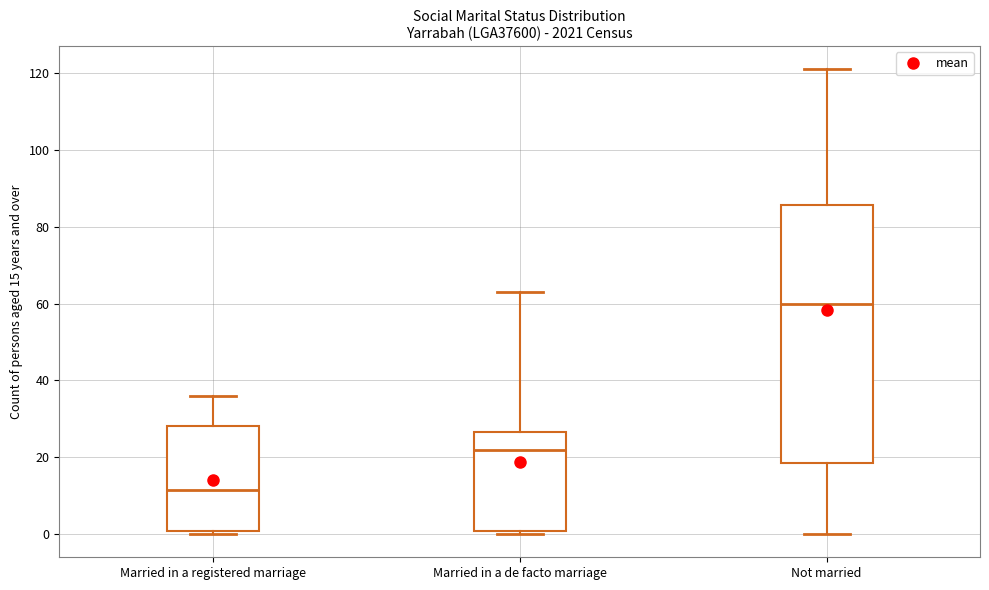

Where does the upper whisker of the box for Not married end on the y-axis? The values are not printed on the chart, so give them approximately, as read against the axis.

122